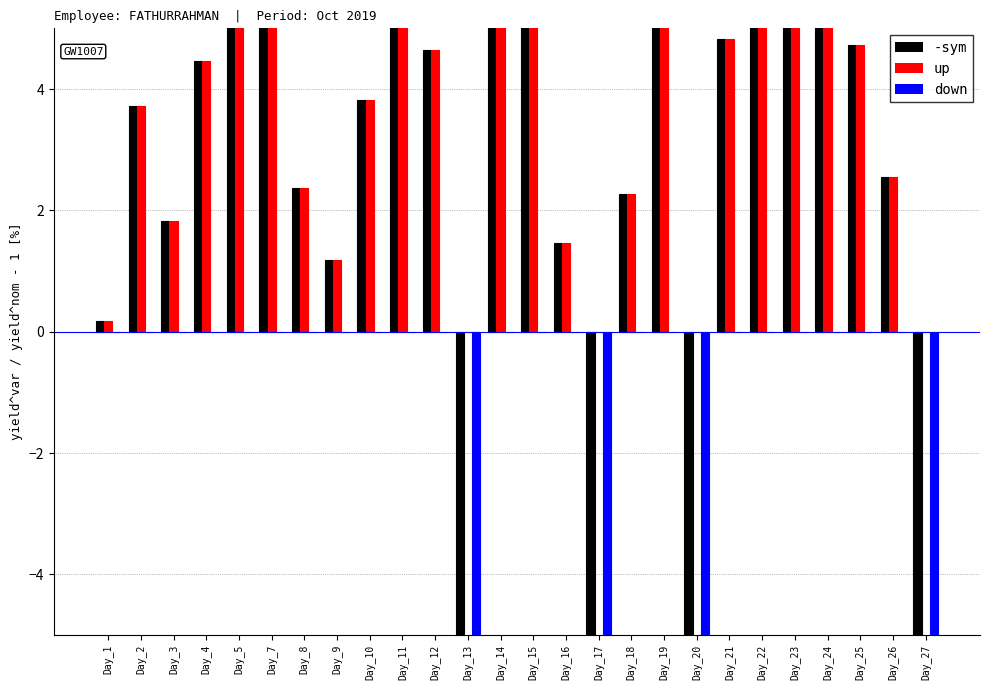

Reading left to right, what are all the values shown in this chart?

-sym: Day_1=0.2	Day_2=3.7	Day_3=1.8	Day_4=4.5	Day_5=5.5	Day_7=7.0	Day_8=2.4	Day_9=1.2	Day_10=3.8	Day_11=5.1	Day_12=4.6	Day_13=-16.8	Day_14=5.7	Day_15=5.1	Day_16=1.5	Day_17=-14.1	Day_18=2.3	Day_19=5.0	Day_20=-13.2	Day_21=4.8	Day_22=5.2	Day_23=6.1	Day_24=5.4	Day_25=4.7	Day_26=2.5	Day_27=-17.6
up: Day_1=0.2	Day_2=3.7	Day_3=1.8	Day_4=4.5	Day_5=5.5	Day_7=7.0	Day_8=2.4	Day_9=1.2	Day_10=3.8	Day_11=5.1	Day_12=4.6	Day_13=0.0	Day_14=5.7	Day_15=5.1	Day_16=1.5	Day_17=0.0	Day_18=2.3	Day_19=5.0	Day_20=0.0	Day_21=4.8	Day_22=5.2	Day_23=6.1	Day_24=5.4	Day_25=4.7	Day_26=2.5	Day_27=0.0
down: Day_1=0.0	Day_2=0.0	Day_3=0.0	Day_4=0.0	Day_5=0.0	Day_7=0.0	Day_8=0.0	Day_9=0.0	Day_10=0.0	Day_11=0.0	Day_12=0.0	Day_13=-16.8	Day_14=0.0	Day_15=0.0	Day_16=0.0	Day_17=-14.1	Day_18=0.0	Day_19=0.0	Day_20=-13.2	Day_21=0.0	Day_22=0.0	Day_23=0.0	Day_24=0.0	Day_25=0.0	Day_26=0.0	Day_27=-17.6